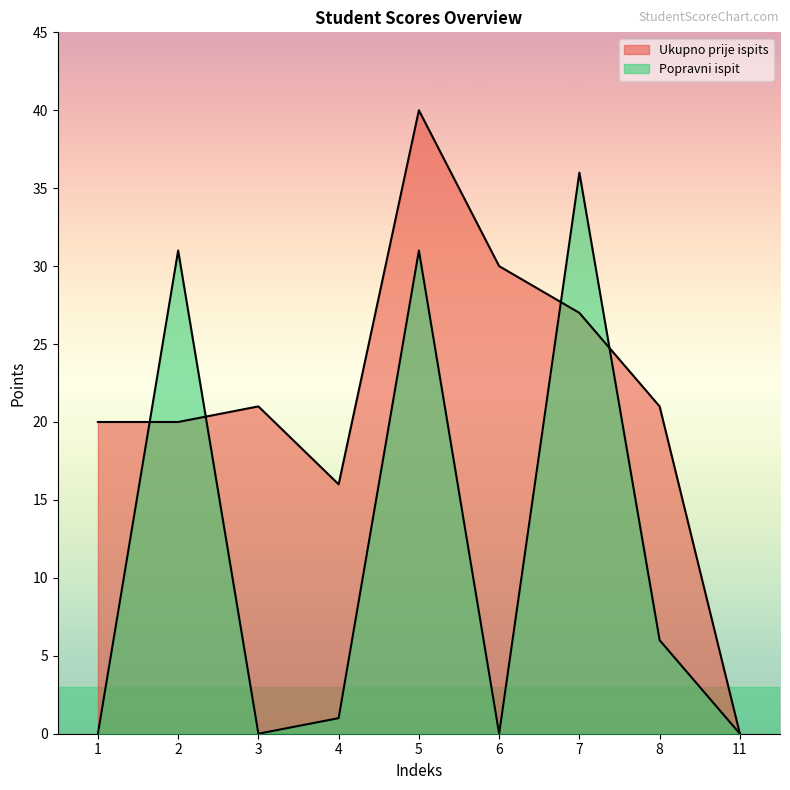

How many lines are shown in the chart?

2